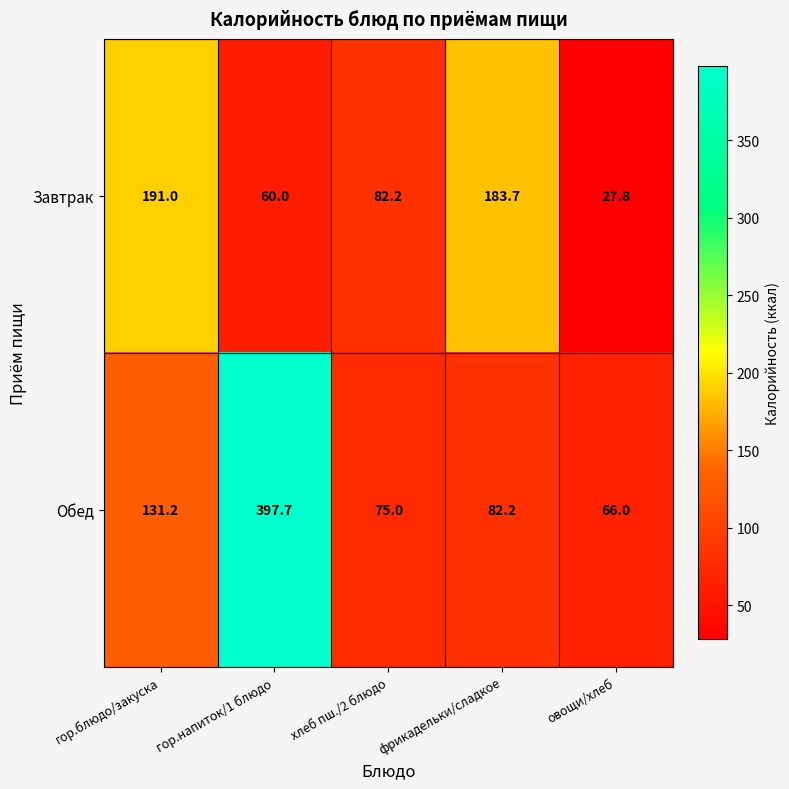

Which series has the largest total across all categories?

Обед